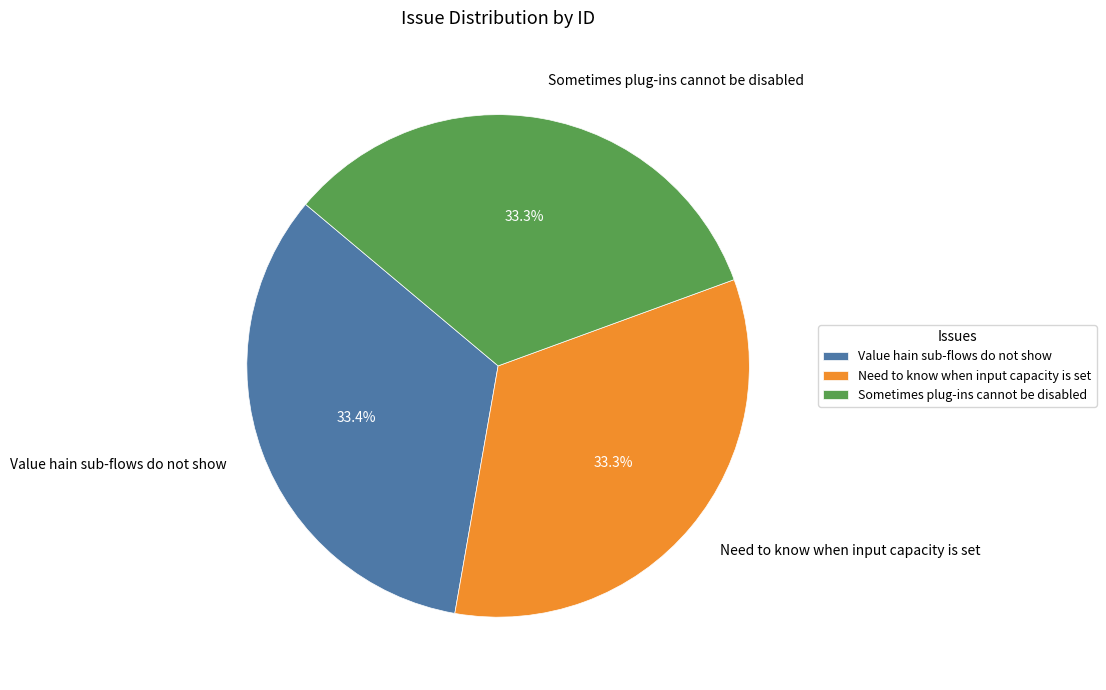

To the nearest percent, what portion does Value hain sub-flows do not show represent?

33%